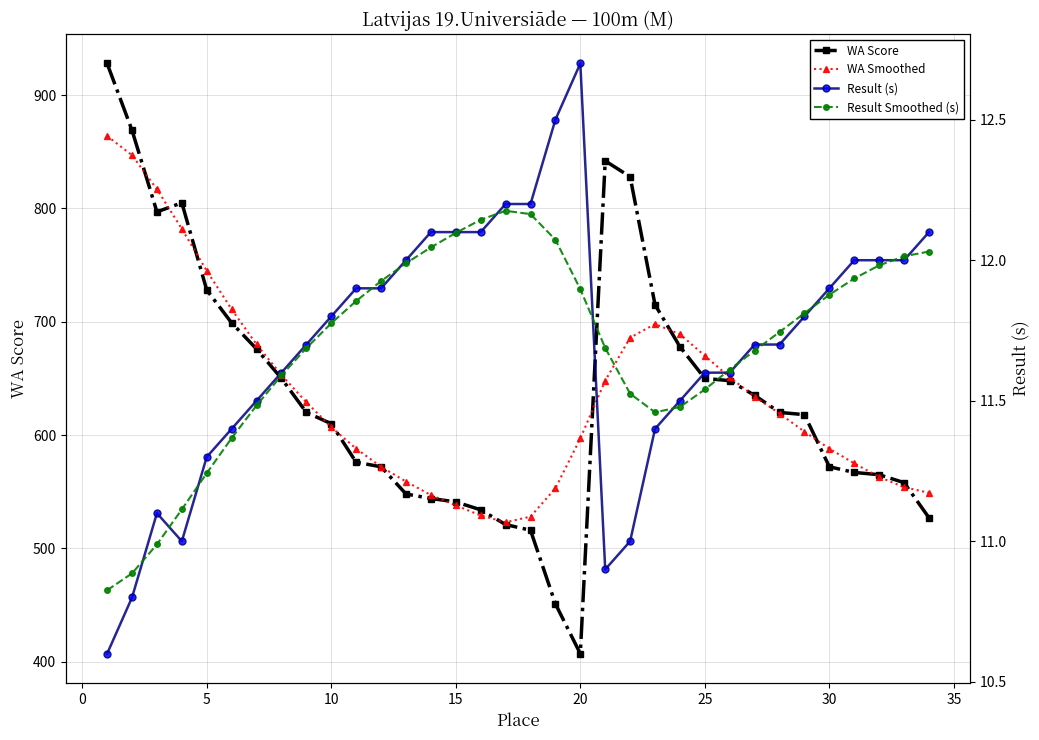

The WA Score series shows 1408.1 at 5. True or false?

False